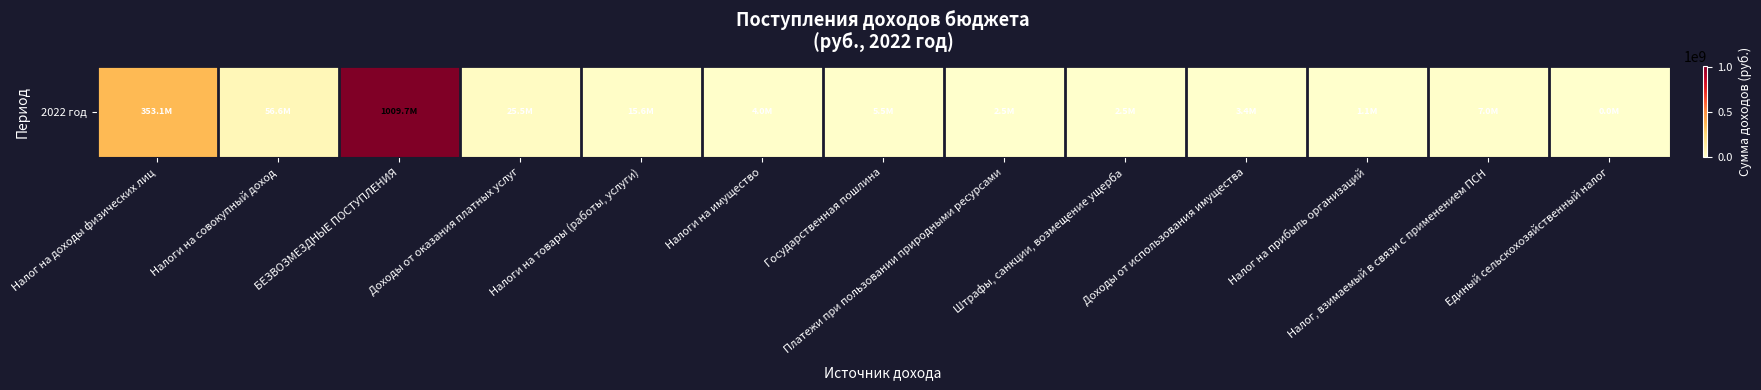

What is the sum of the values at Единый сельскохозяйственный налог and Государственная пошлина?

5541000